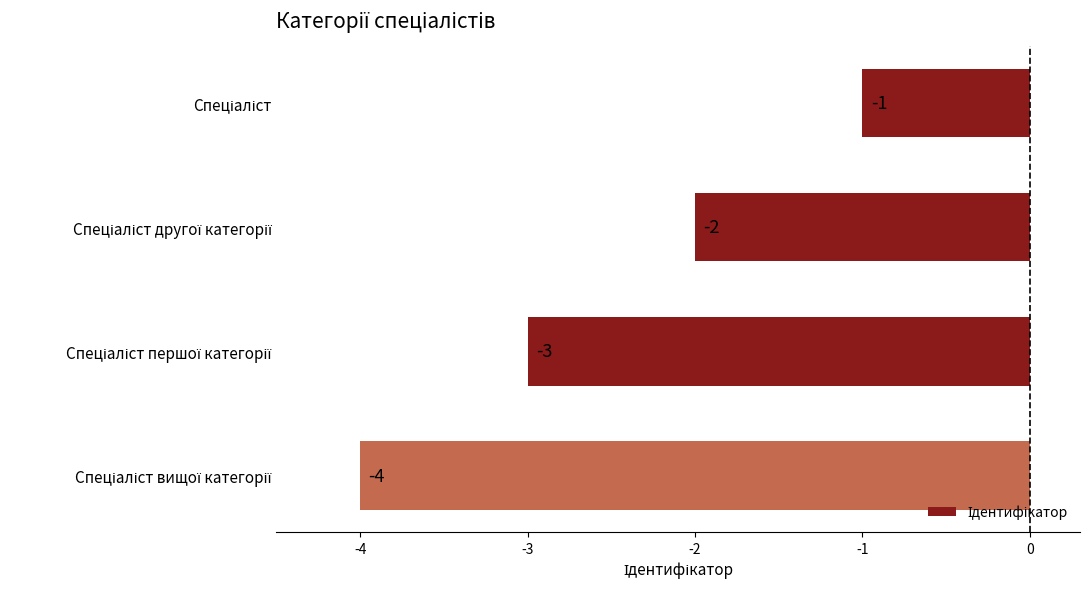

What is the sum of all values?

-10